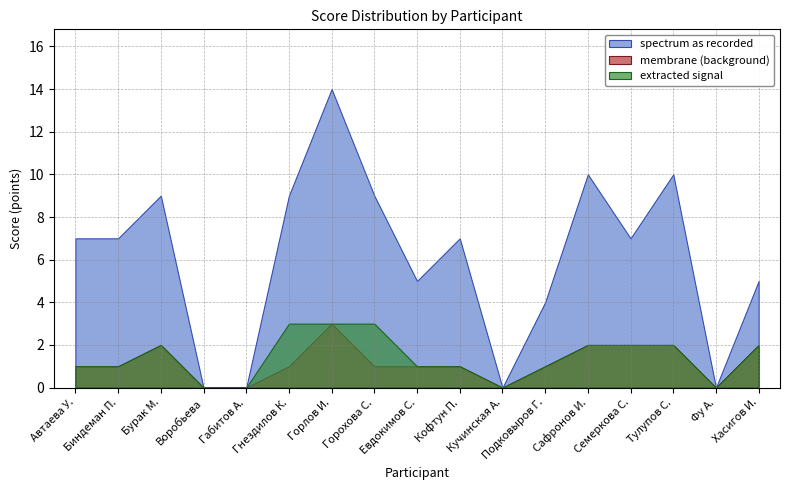

Which category has the lowest value across all series?

Воробьева